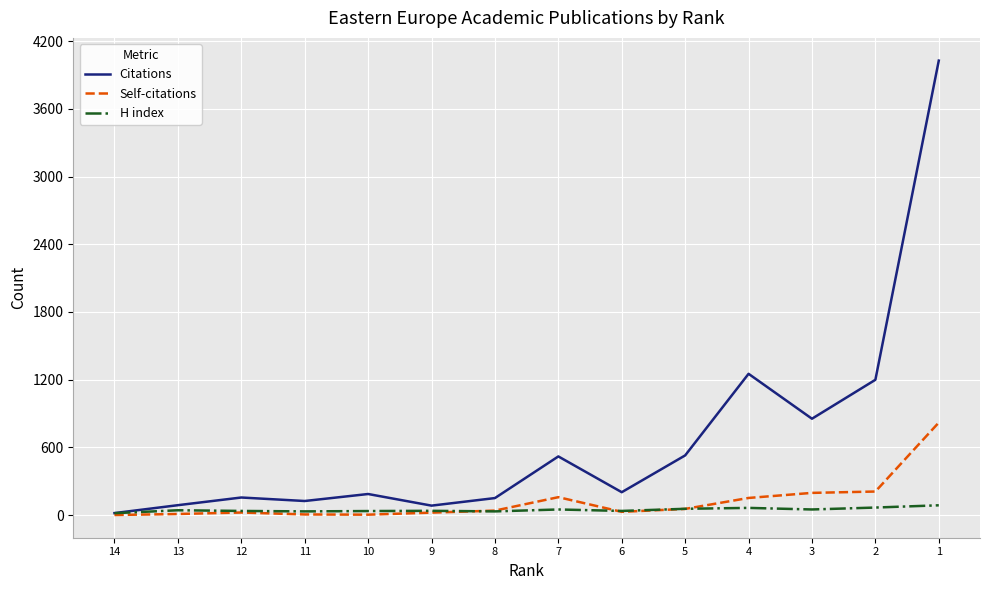

At which label is H index closest to 52?

7